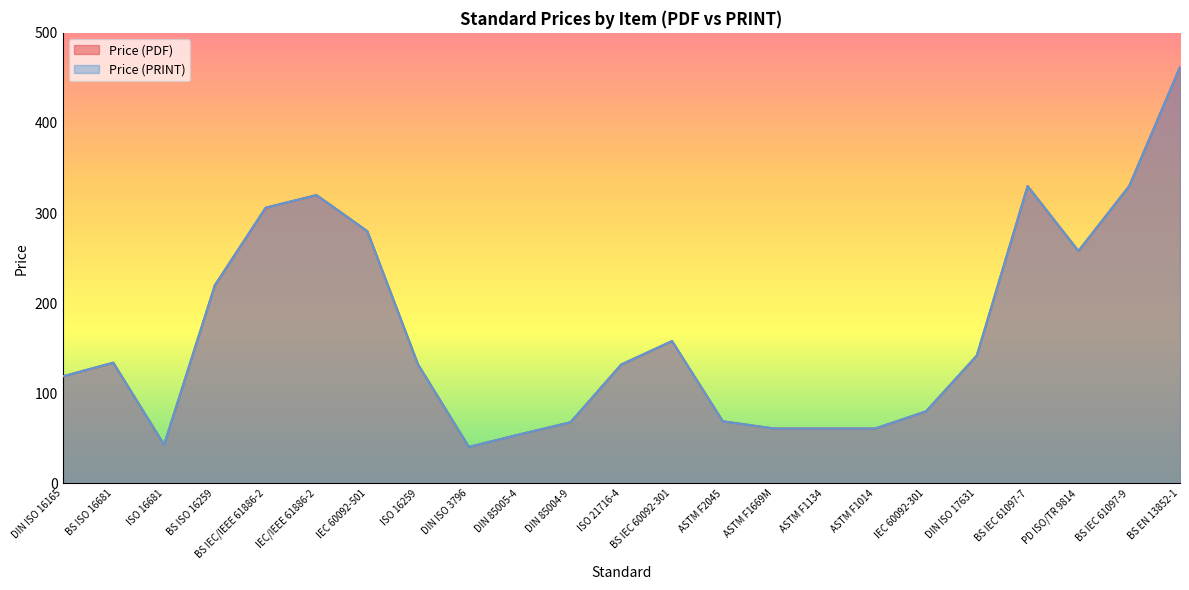

At BS IEC 60092-301, list the series in order from smallest to largest.

Price (PDF), Price (PRINT)